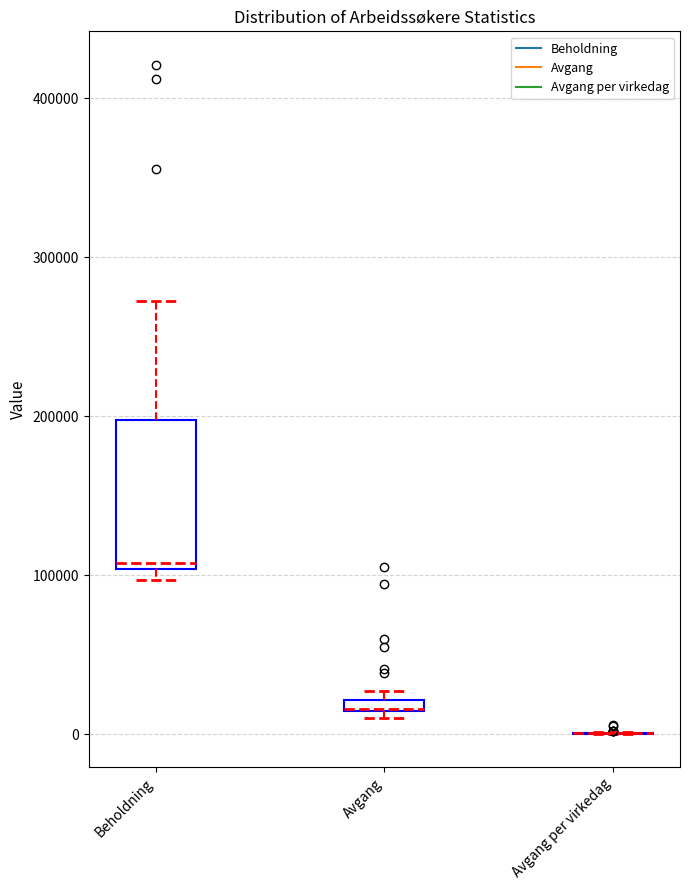

Which box is the tallest, from its lower edge to its upper edge?

Beholdning